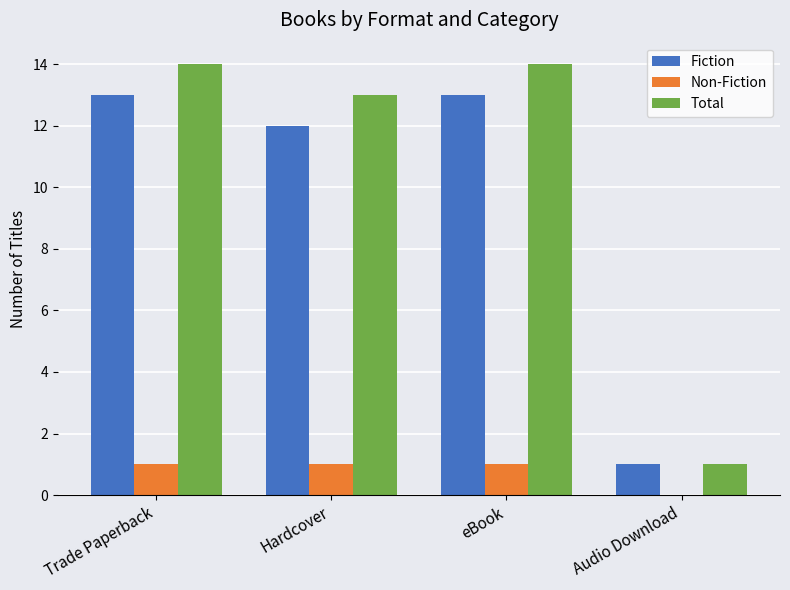

What is the maximum value for Fiction?

13